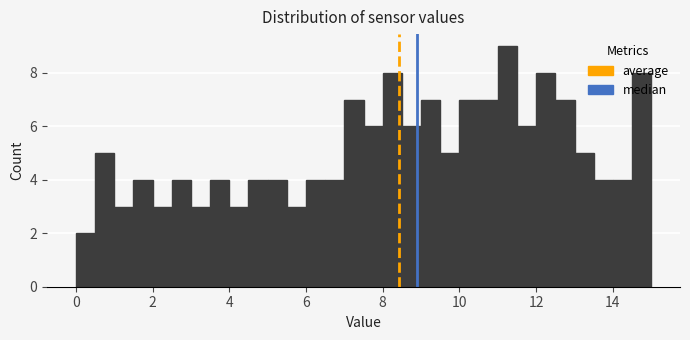

Read against the x-axis, roughly where is the centre of the tallest bar?

11.2